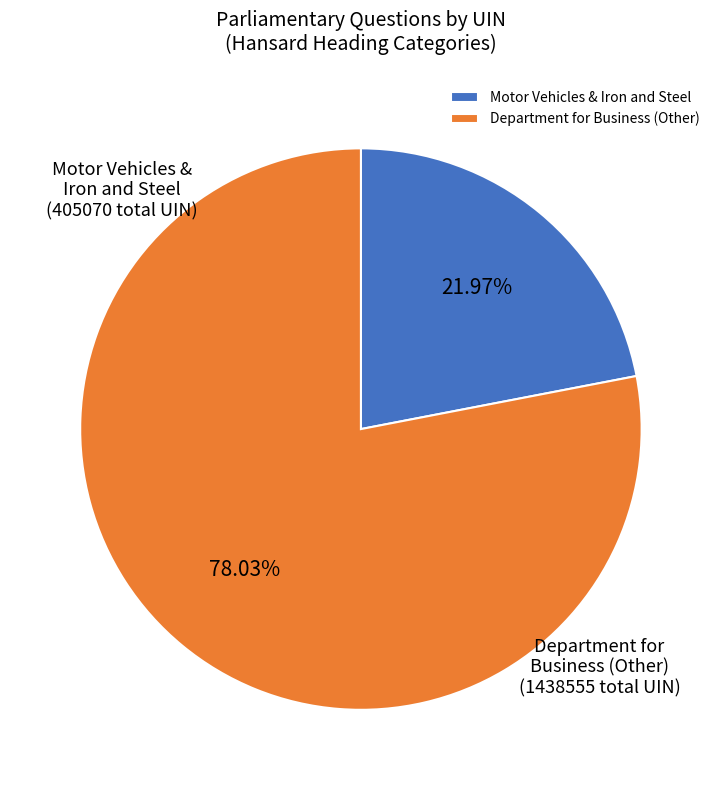

Which category has the smallest portion of the pie?

Motor Vehicles & Iron and Steel